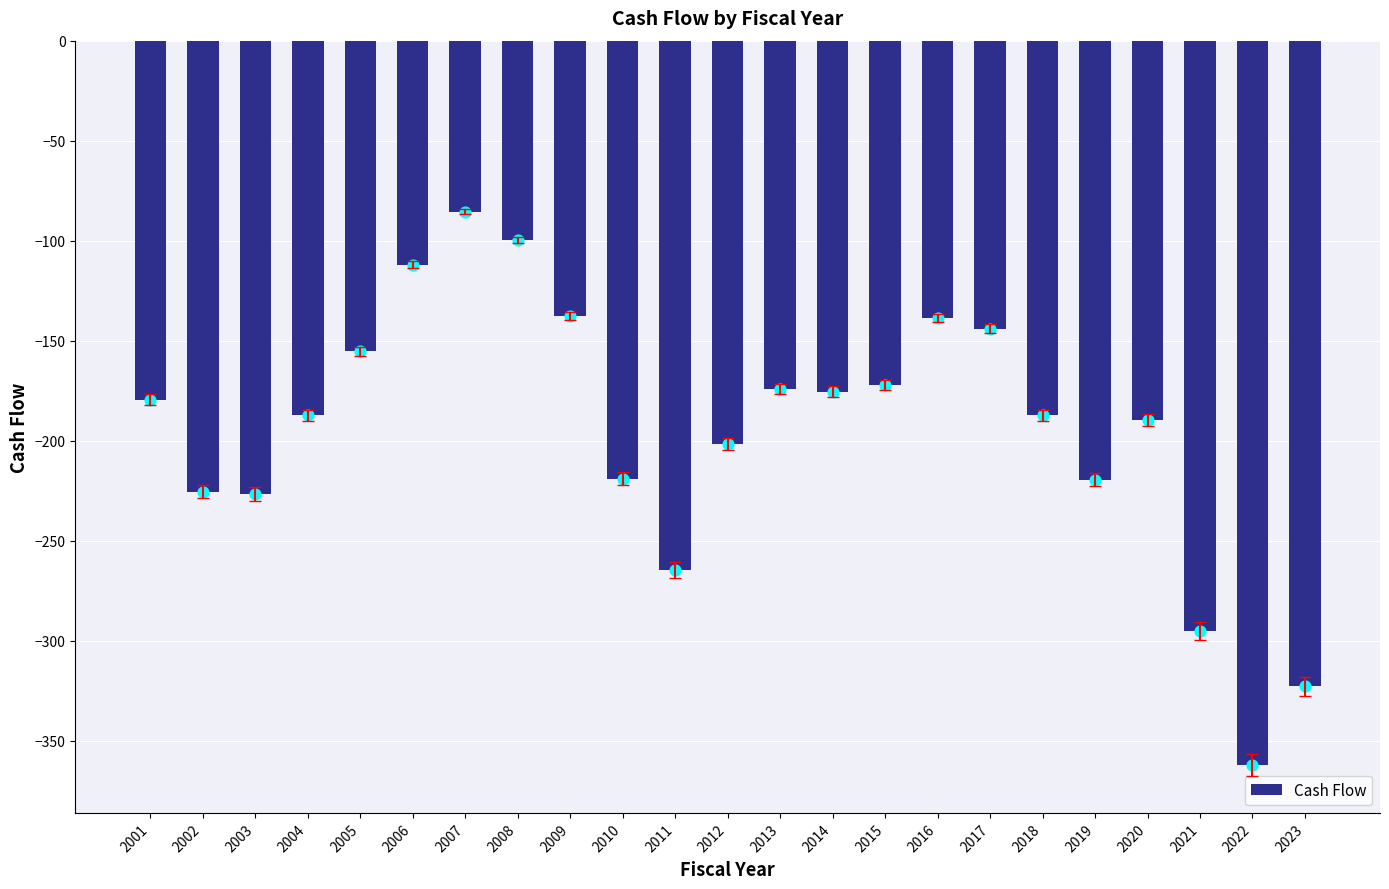

Between 2020 and 2006, which is larger?

2006